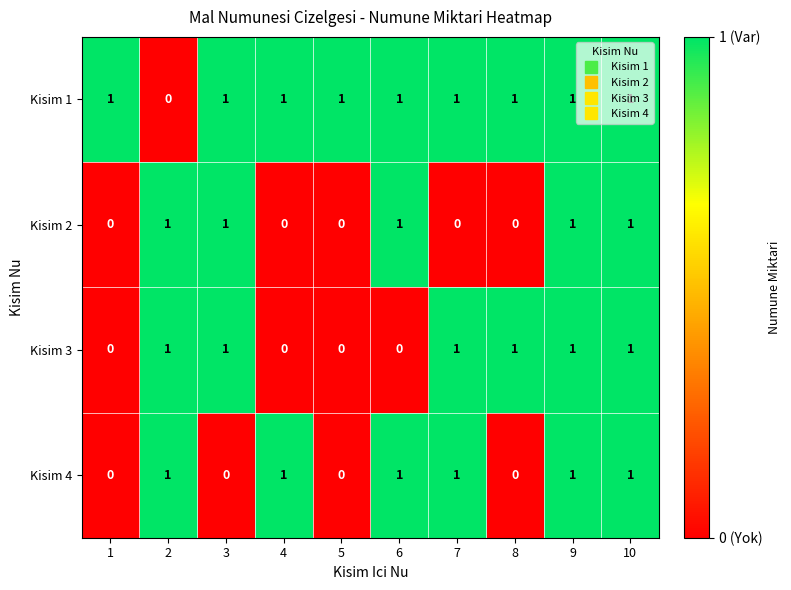

What is the sum of all Kisim 1 values?

9